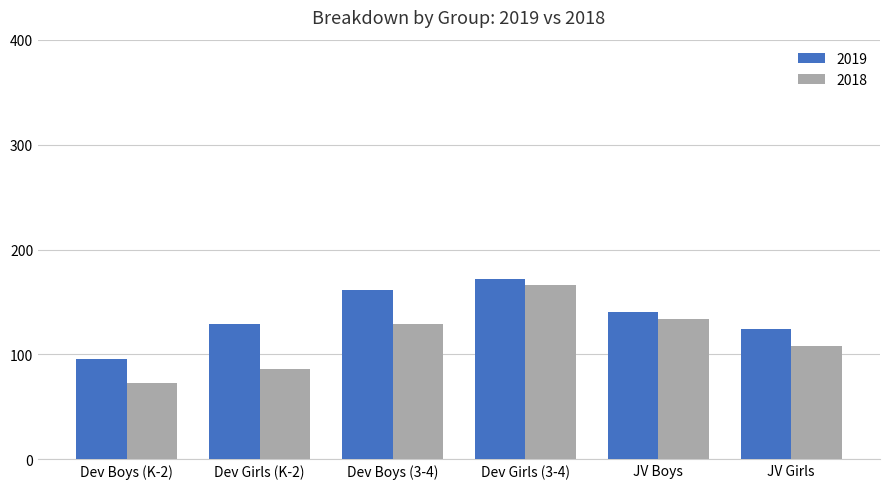

At which label does 2019 first exceed 140?

Dev Boys (3-4)